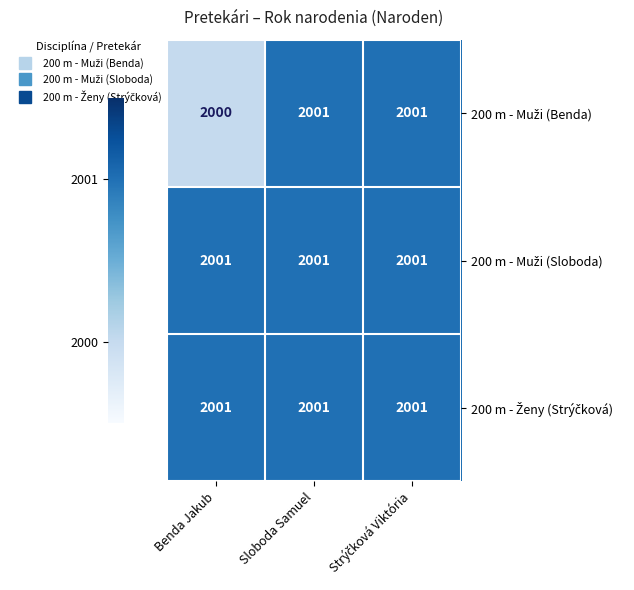

Which category has the lowest value across all series?

Benda Jakub